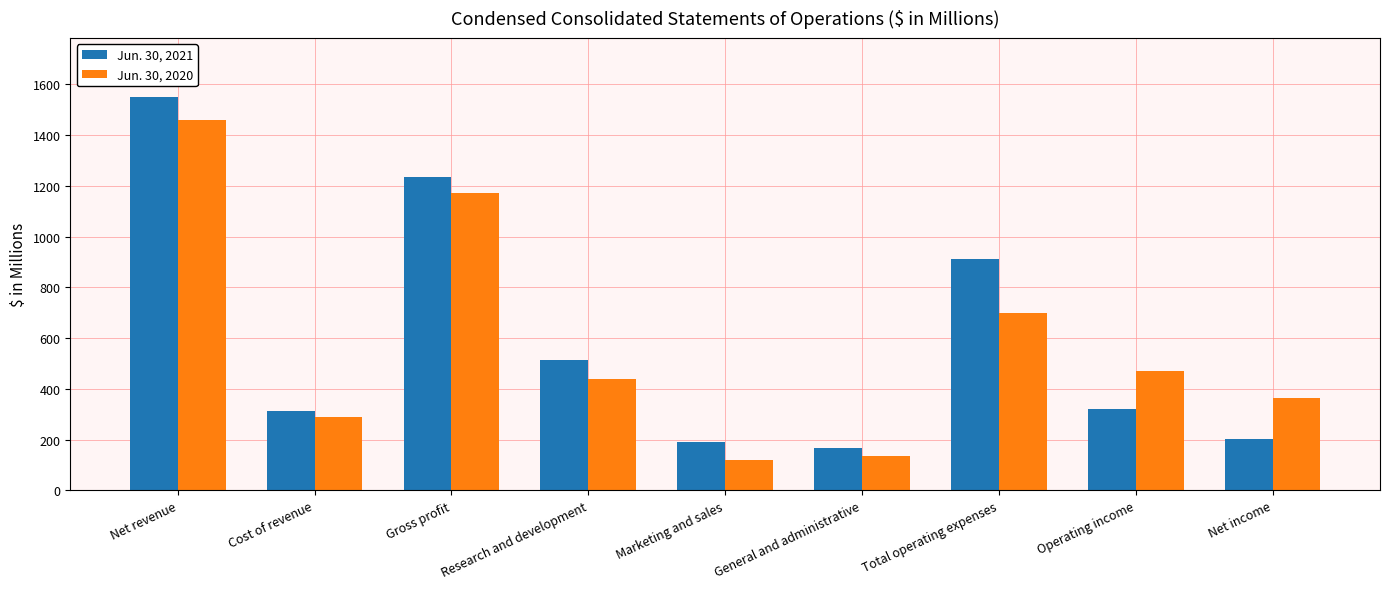

The Jun. 30, 2020 series shows 481 at Gross profit. True or false?

False